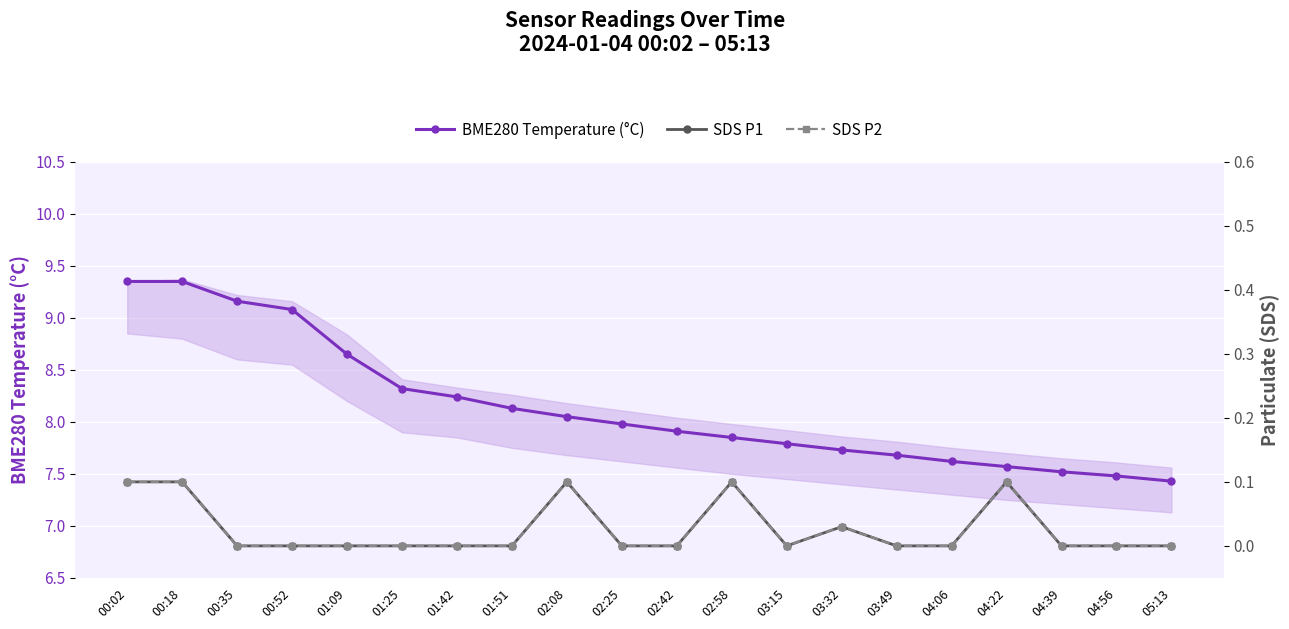

The value of SDS P1 at 04:56 is 0.0. True or false?

False